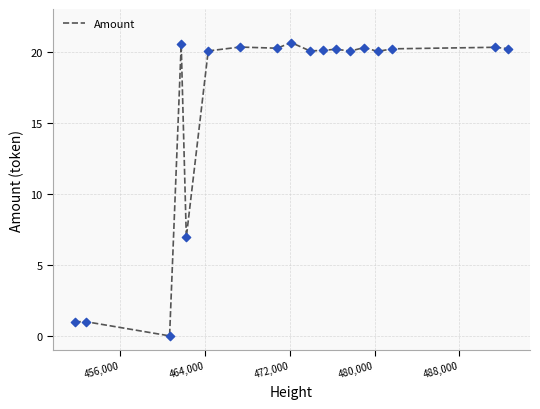

What is the maximum value shown in the chart?

20.6